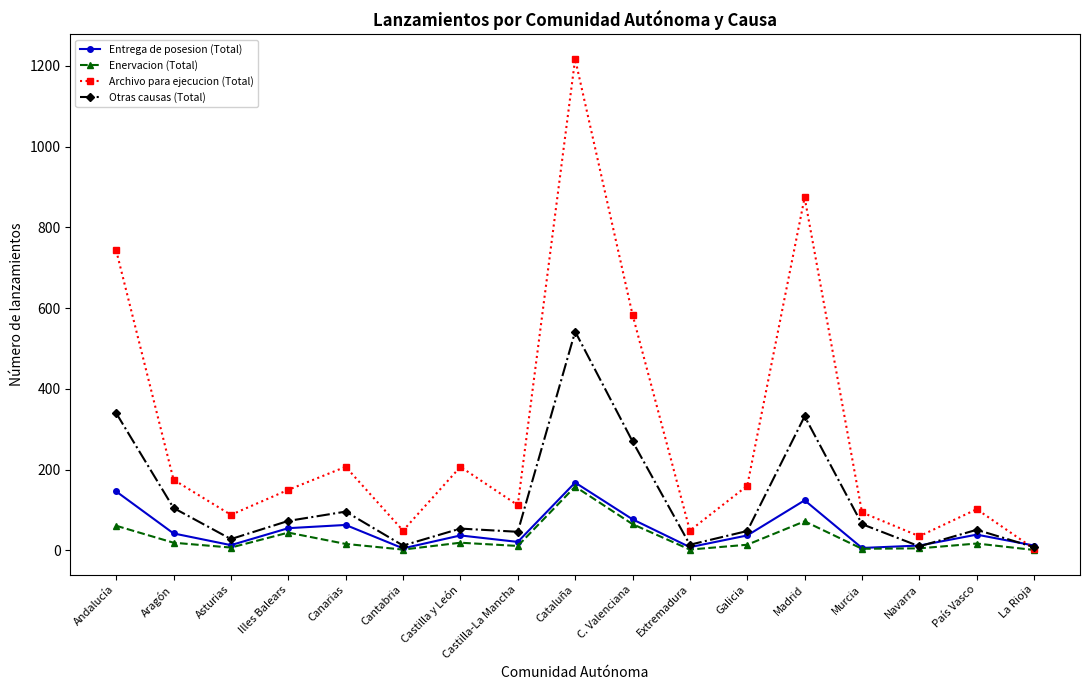

How many lines are shown in the chart?

4